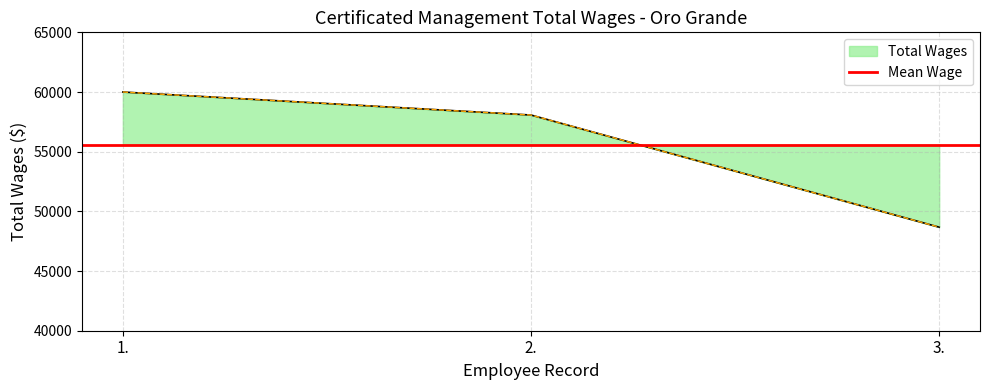

What is the sum of all values?

166745